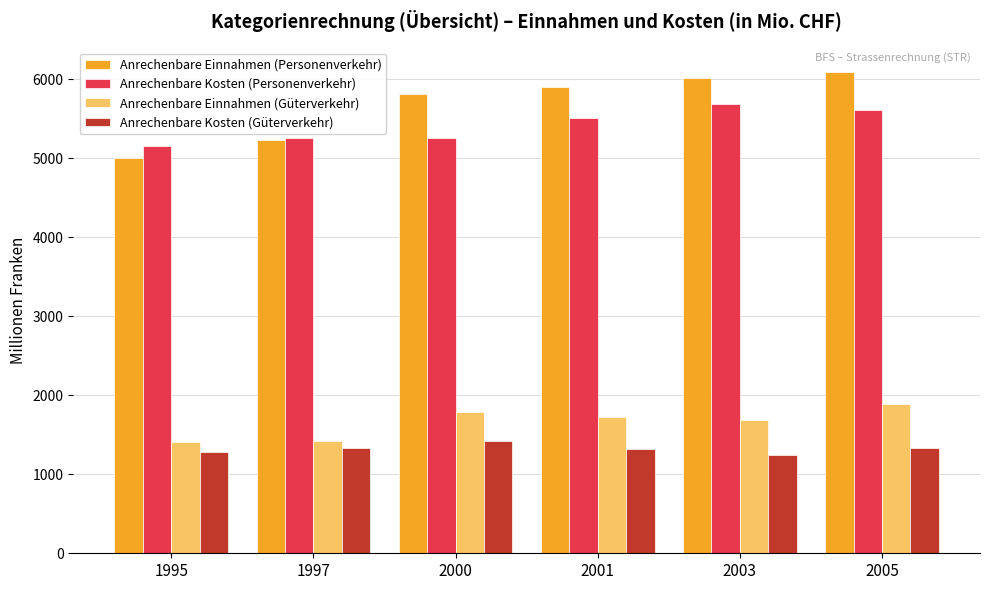

How many data points does each series have?

6